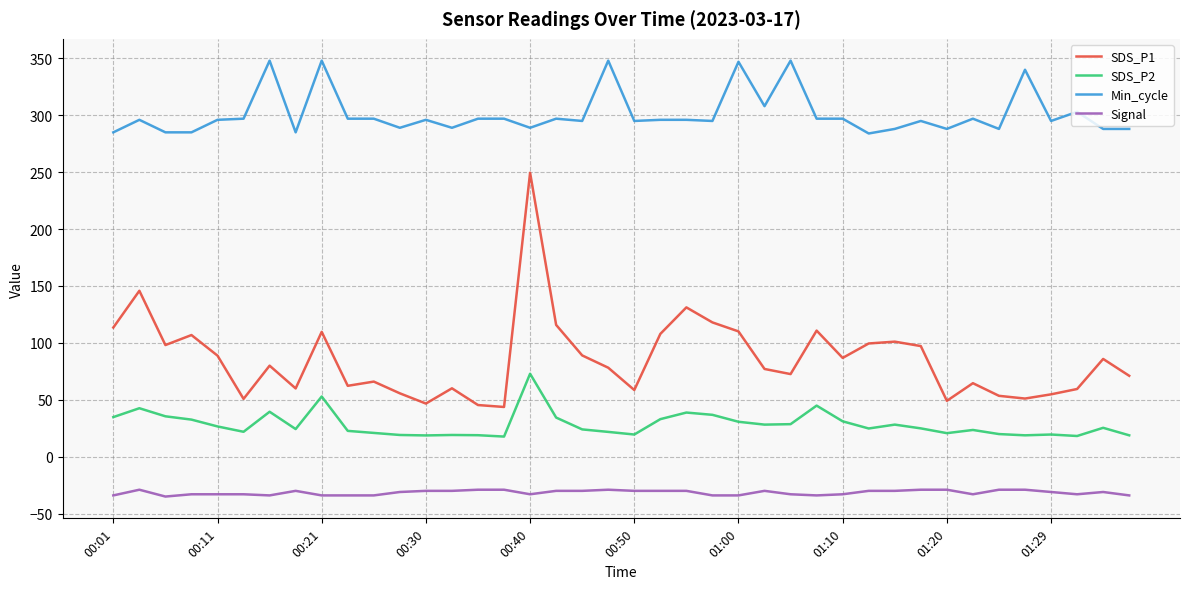

What is the minimum value for Min_cycle?

284.0